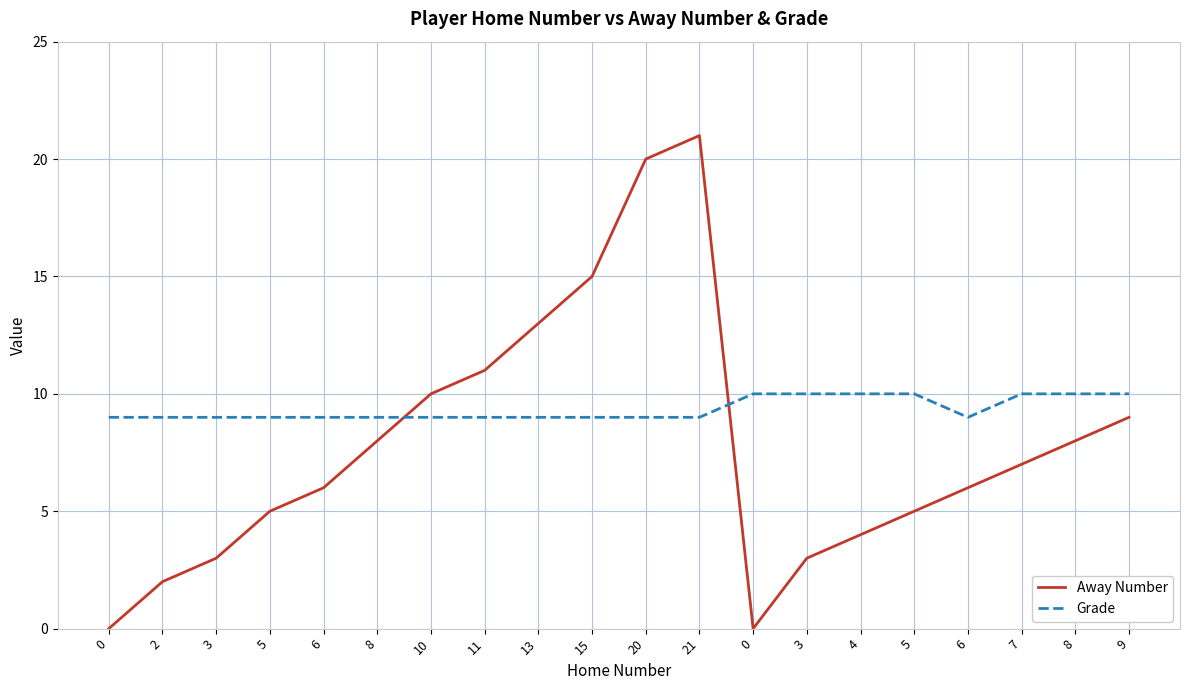

Where do Grade and Away Number first cross each other?

8 and 10